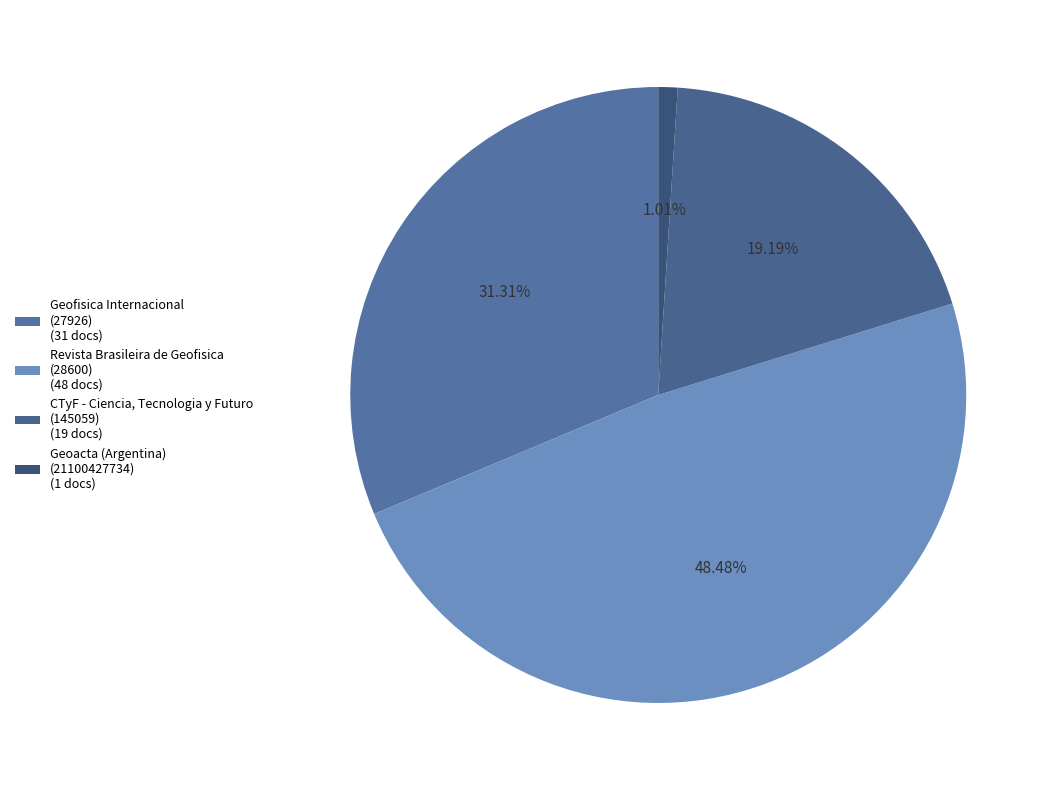

How many slices are in this pie chart?

4